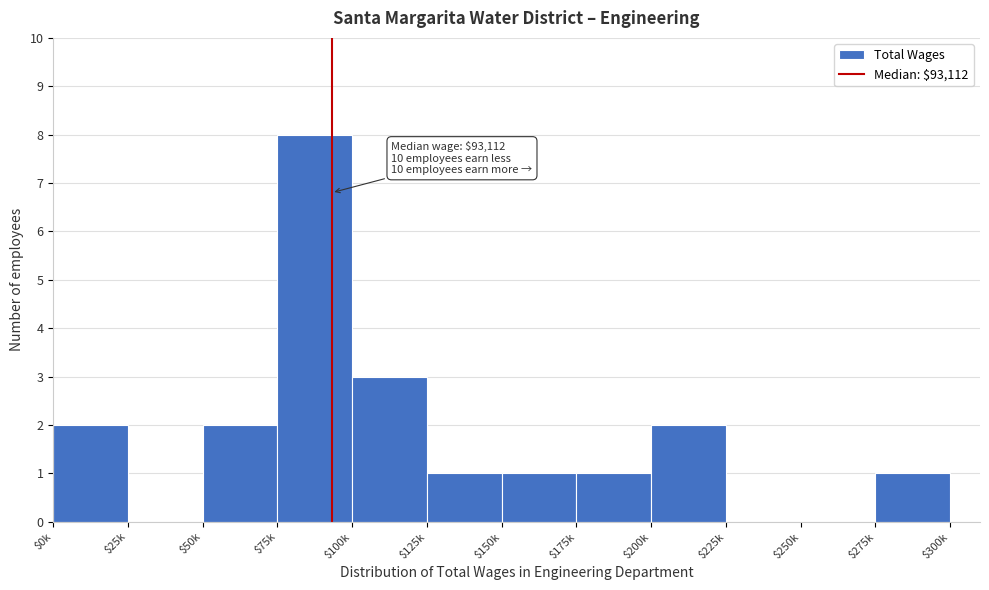

What is the sum of all values?

21